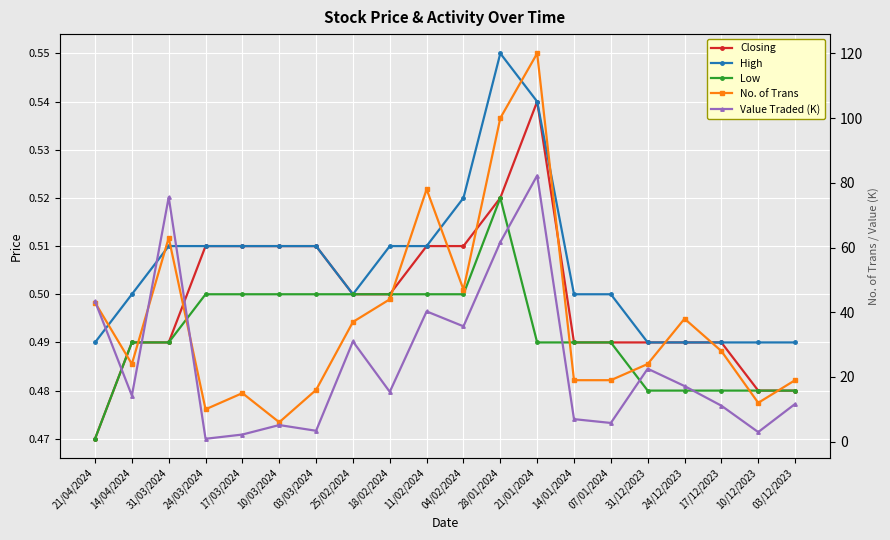

What is the total value across all series at 10/03/2024?

12.7